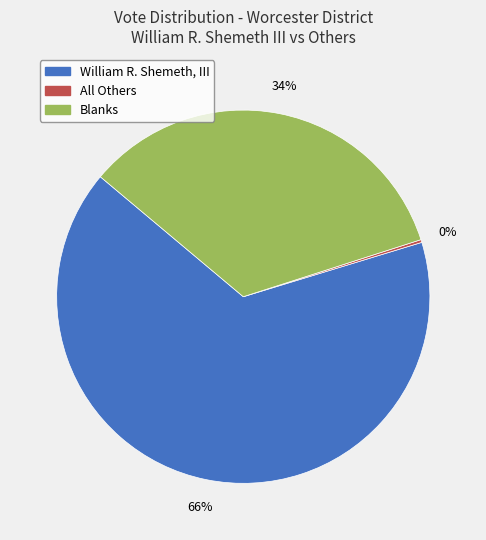

To the nearest percent, what is the average slice percentage?

33%